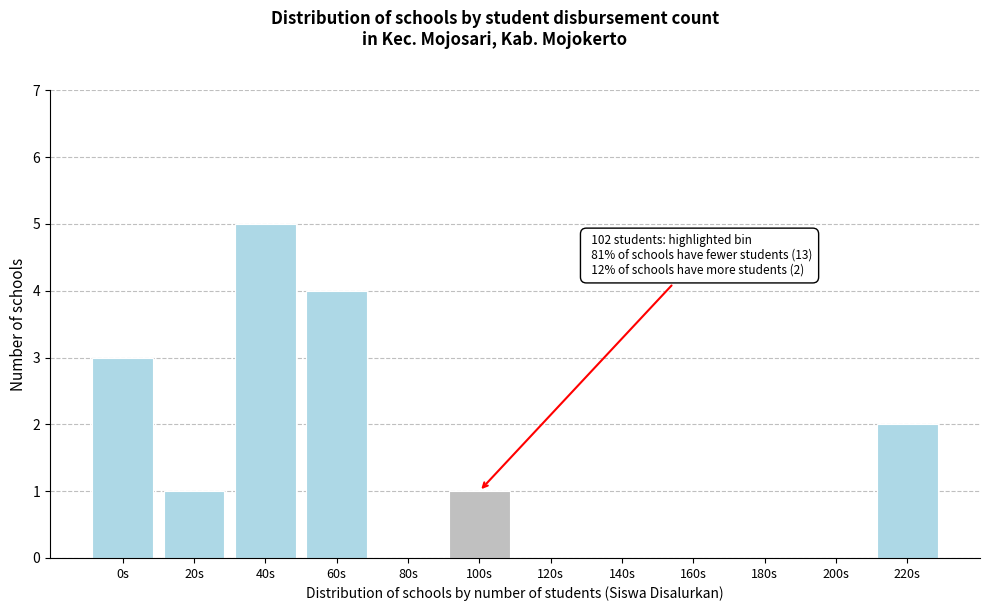

Reading right to left, transcribe all the data shown in this chart.

220s=2	200s=0	180s=0	160s=0	140s=0	120s=0	100s=1	80s=0	60s=4	40s=5	20s=1	0s=3